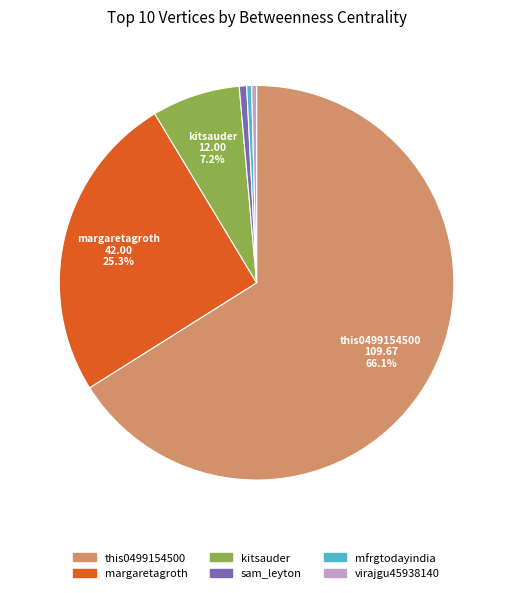

What is the ratio of the value at this0499154500 to the value at margaretagroth?

2.6